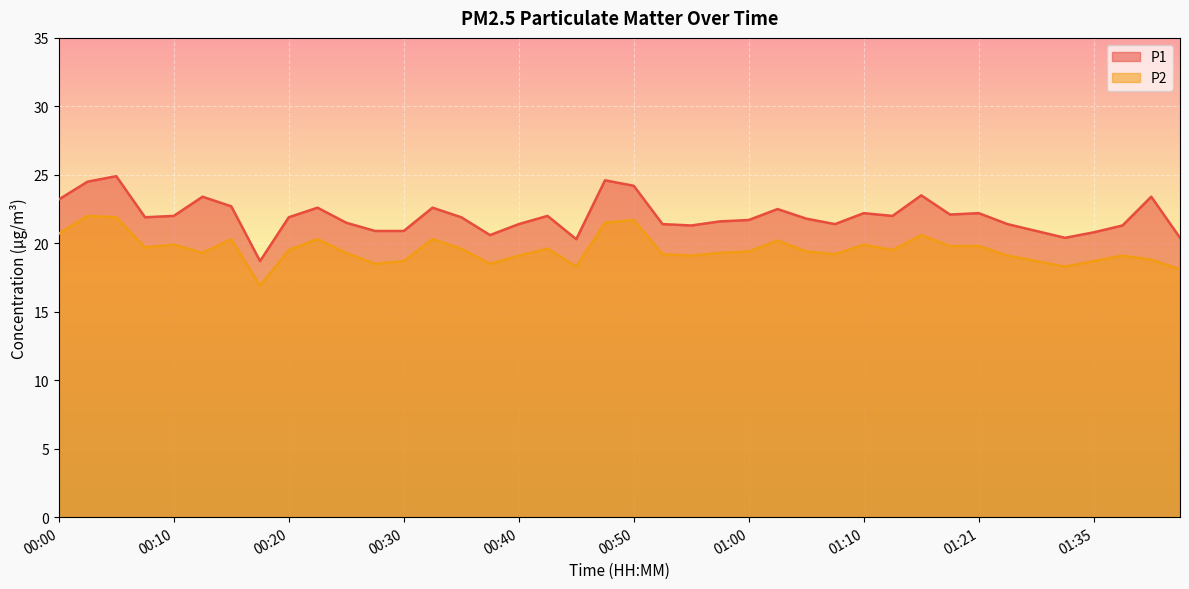

What is the difference between the P1 values at 00:32 and 01:10?

0.4